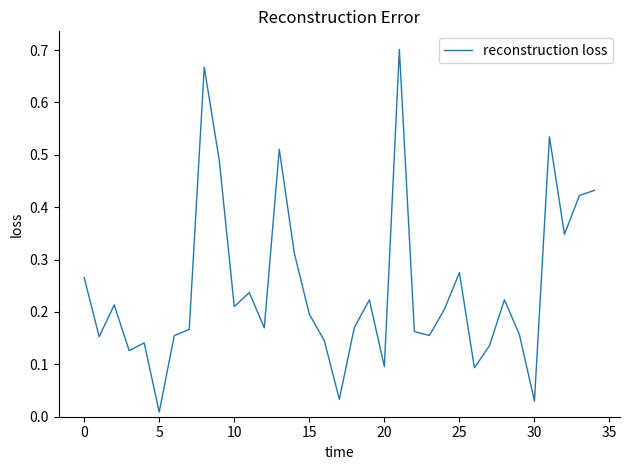

True or false: the data has more than 1 interior local peaks.

True